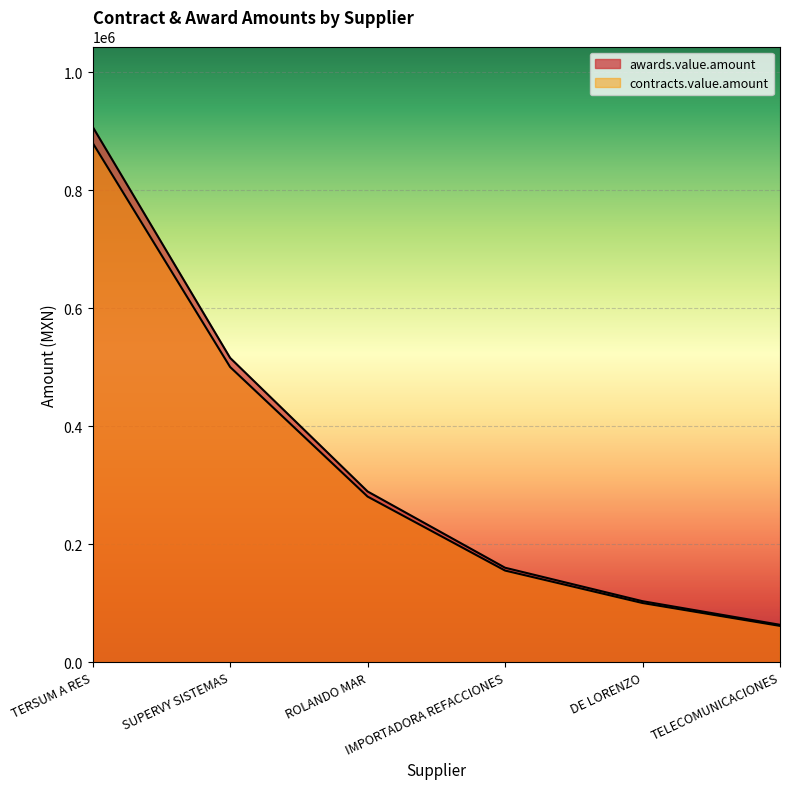

List the labels in order of contracts.value.amount value, largest first.

TERSUM A RES, SUPERVY SISTEMAS, ROLANDO MAR, IMPORTADORA REFACCIONES, DE LORENZO, TELECOMUNICACIONES